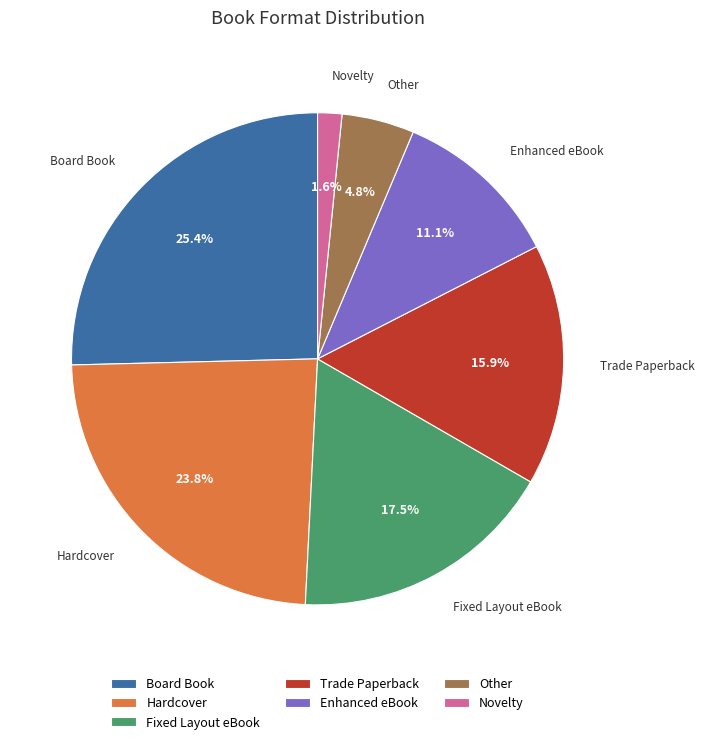

How many segments does this pie chart have?

7